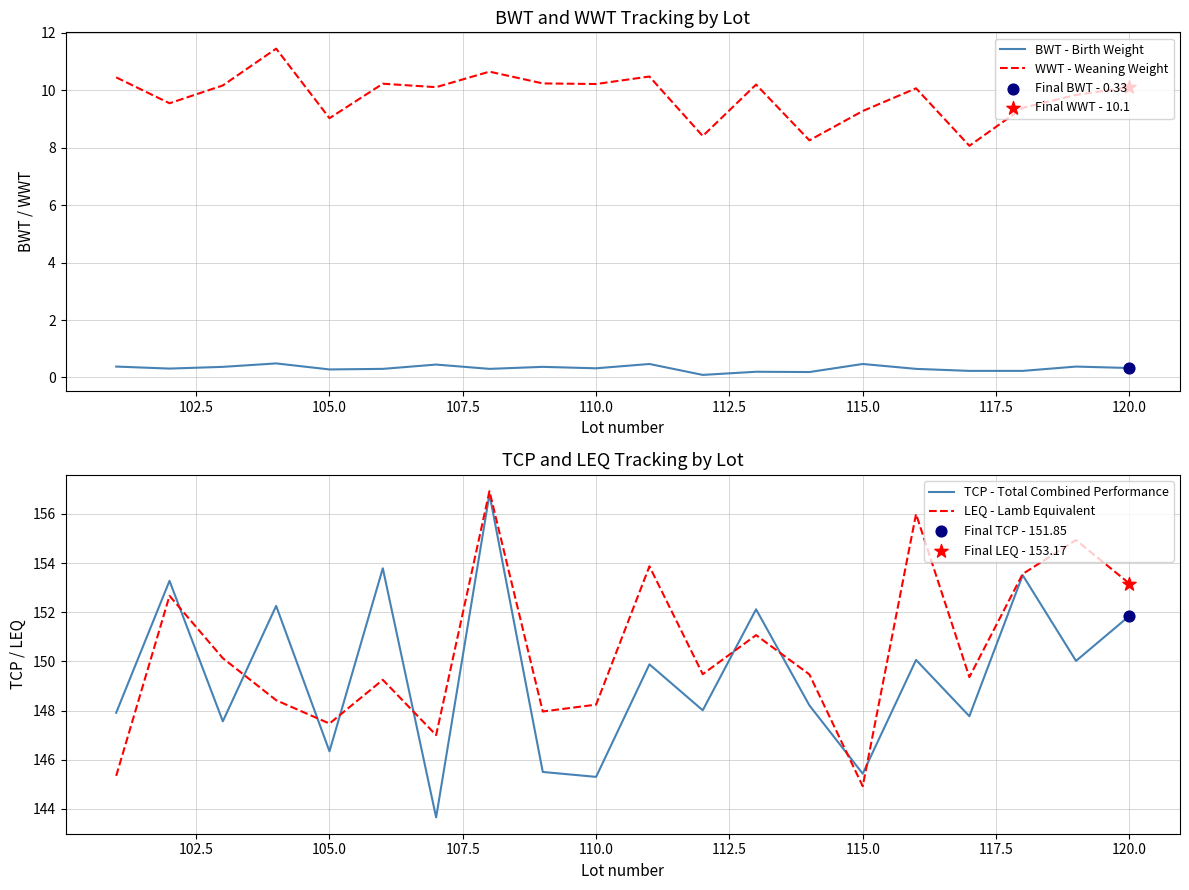

Which series has the largest Y range (max minus min)?

TCP - Total Combined Performance